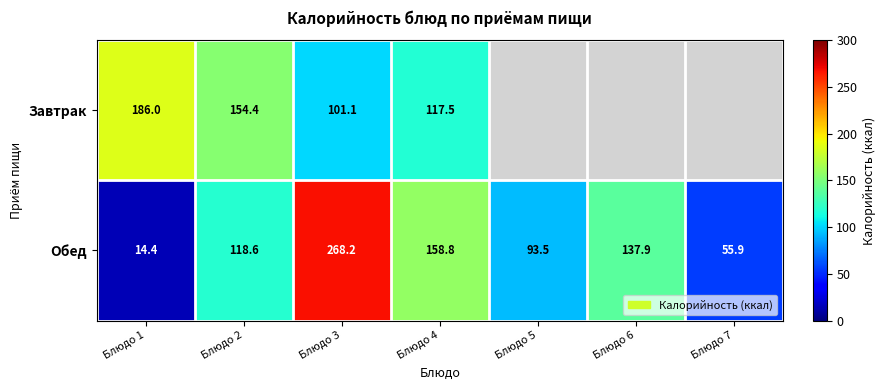

List the labels in order of Обед value, smallest first.

Блюдо 1, Блюдо 7, Блюдо 5, Блюдо 2, Блюдо 6, Блюдо 4, Блюдо 3